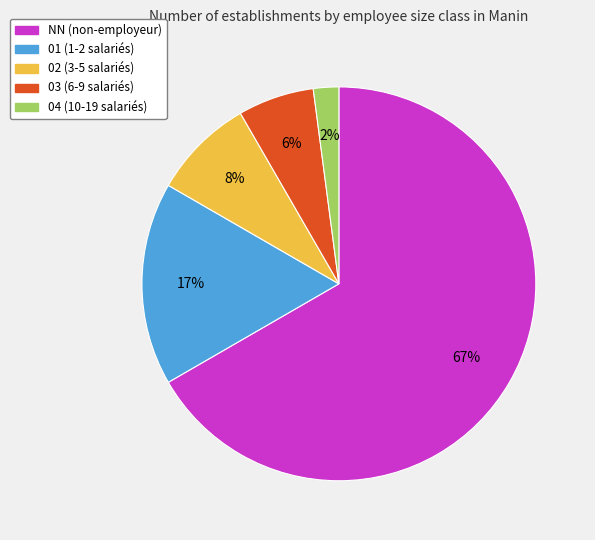

What is the ratio of the value at 03 to the value at 04?

3.0